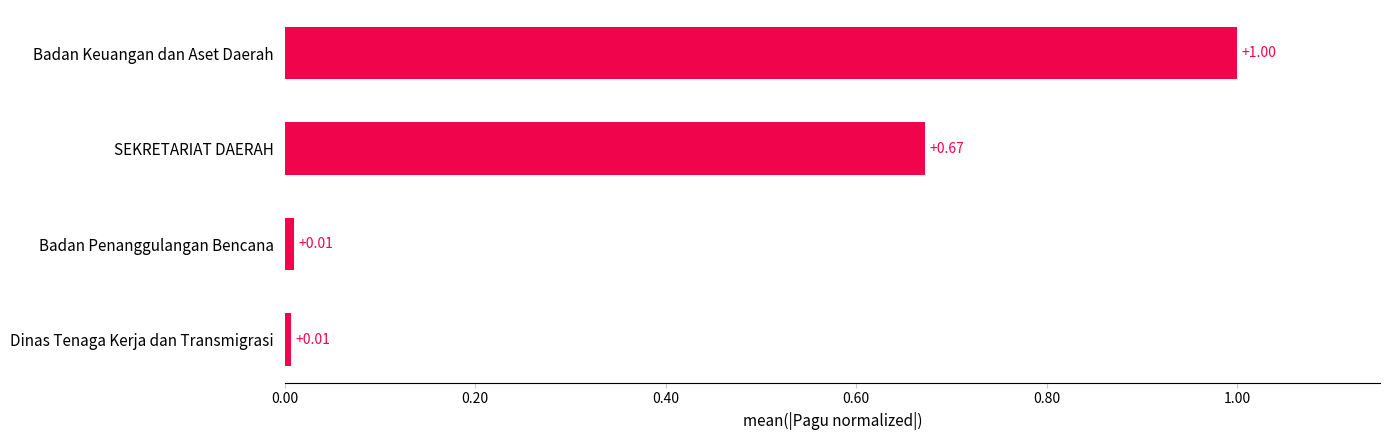

Which has a higher value, Dinas Tenaga Kerja dan Transmigrasi or Badan Keuangan dan Aset Daerah?

Badan Keuangan dan Aset Daerah